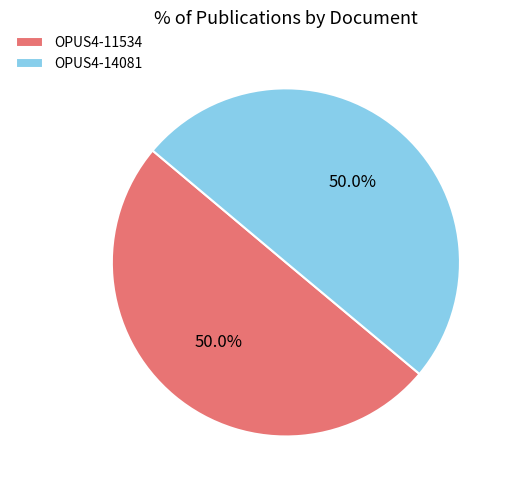

Is it true that OPUS4-14081 is 63% of the pie?

False